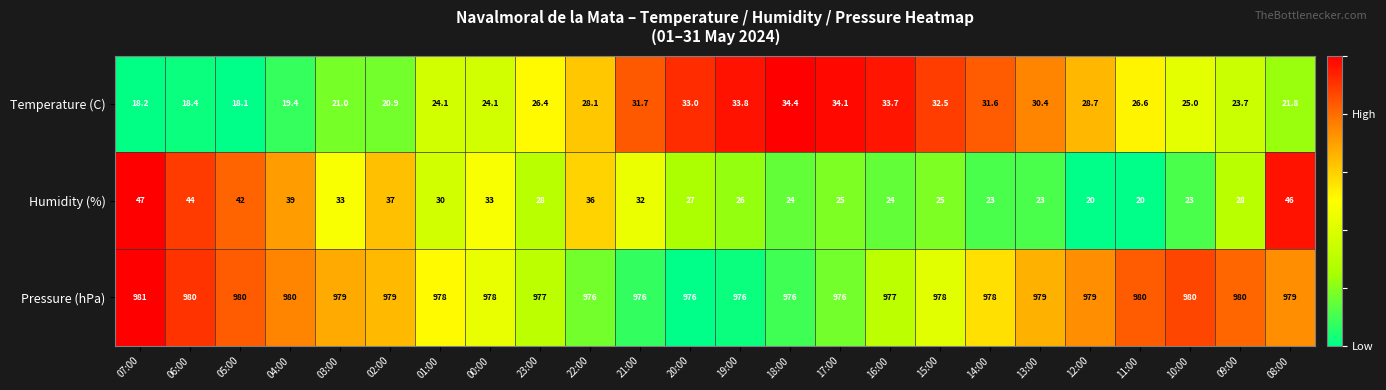

The Pressure (hPa) series shows 1366.8 at 07:00. True or false?

False